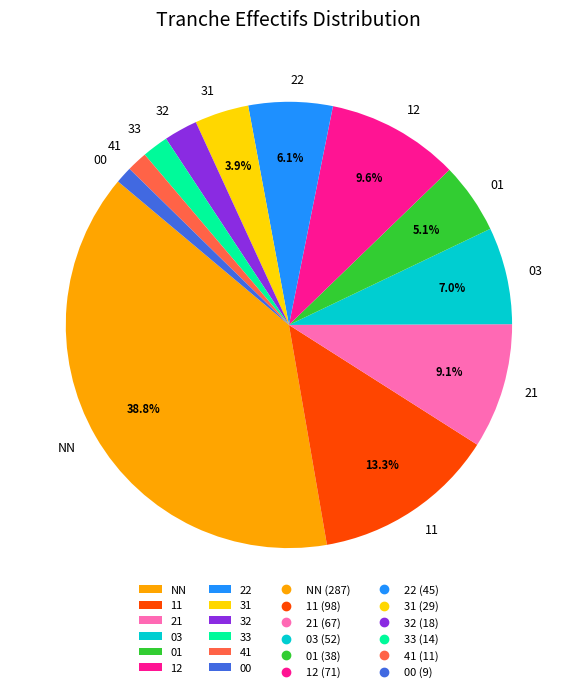

To the nearest percent, what is the difference between the 00 and 31 slice percentages?

3%